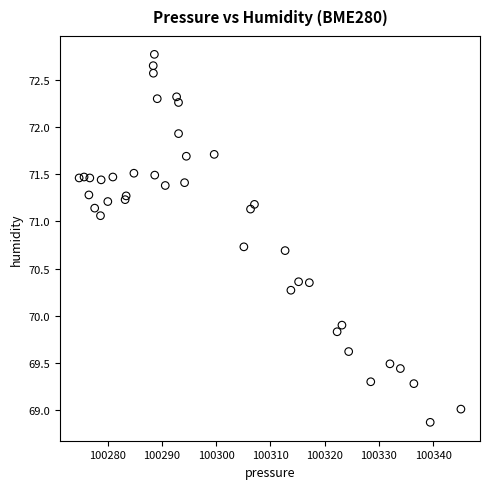

What Y value in the scatter plot is closest to 70?

69.9